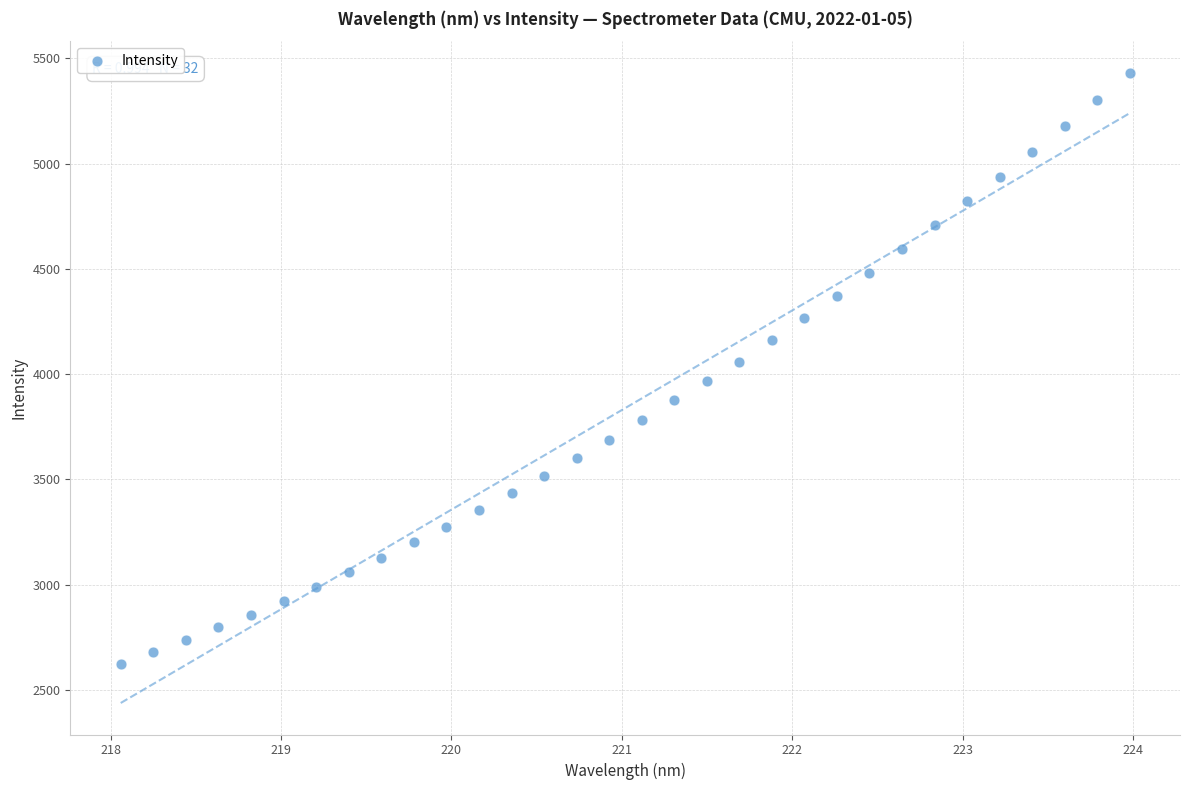

What is the range of Y values (max minus min)?

2806.3